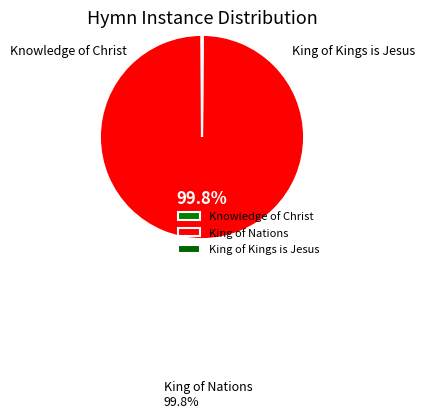

To the nearest percent, what is the average slice percentage?

33%